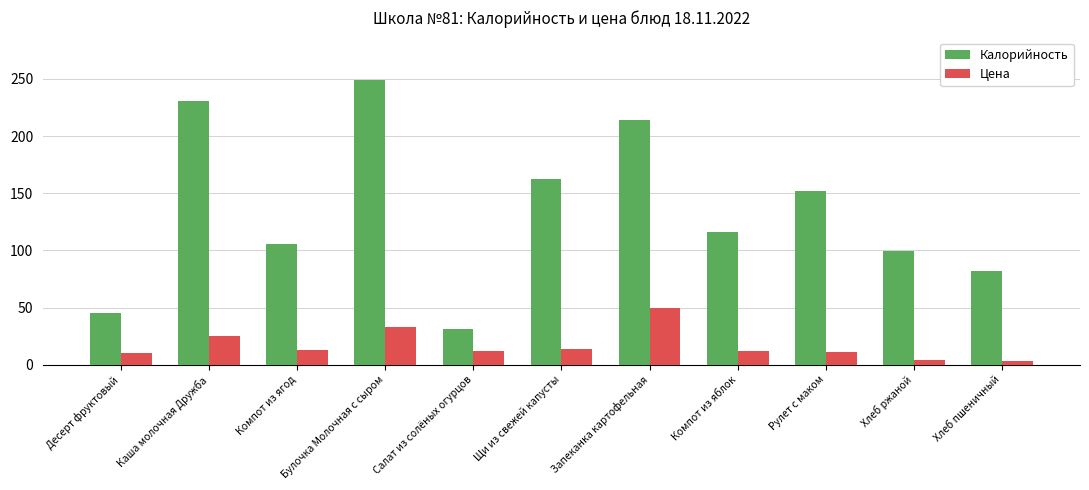

True or false: Калорийность has a value of 282.2 at Запеканка картофельная.

False